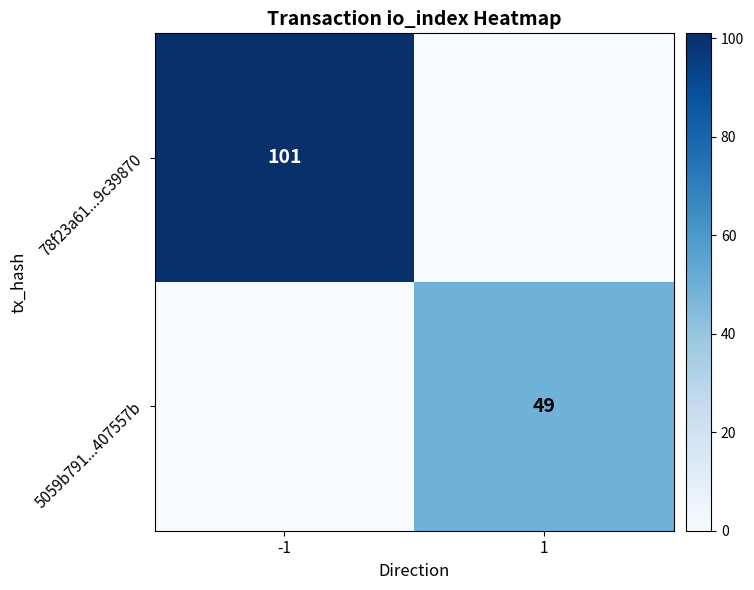

Between -1 and 1, which is larger?

-1